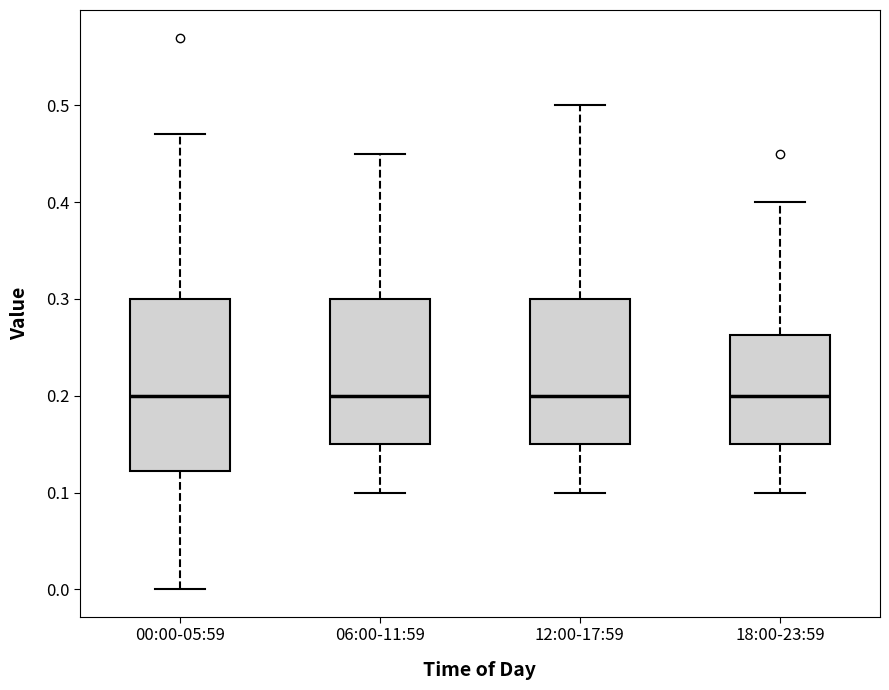

Reading left to right, transcribe this box plot: for each box, give where its median line is, the range the box spans, and where its two whiskers end, as read against the y-axis. The values are not printed on the chart, so give them approximately, as read against the axis.

00:00-05:59: median 0.20, box 0.12 to 0.30, whiskers 0.00 to 0.47
06:00-11:59: median 0.20, box 0.15 to 0.30, whiskers 0.10 to 0.45
12:00-17:59: median 0.20, box 0.15 to 0.30, whiskers 0.10 to 0.50
18:00-23:59: median 0.20, box 0.15 to 0.26, whiskers 0.10 to 0.40